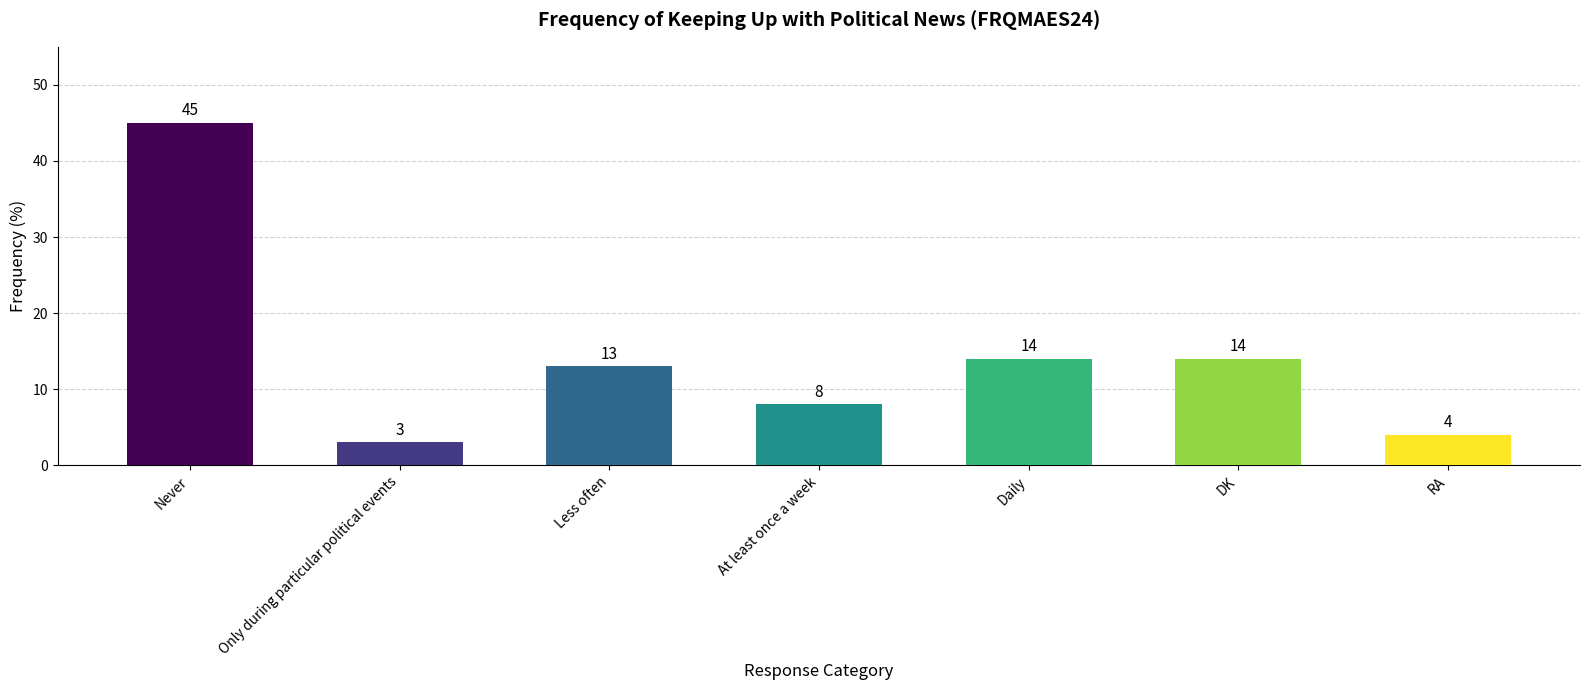

Between DK and Less often, which is larger?

DK